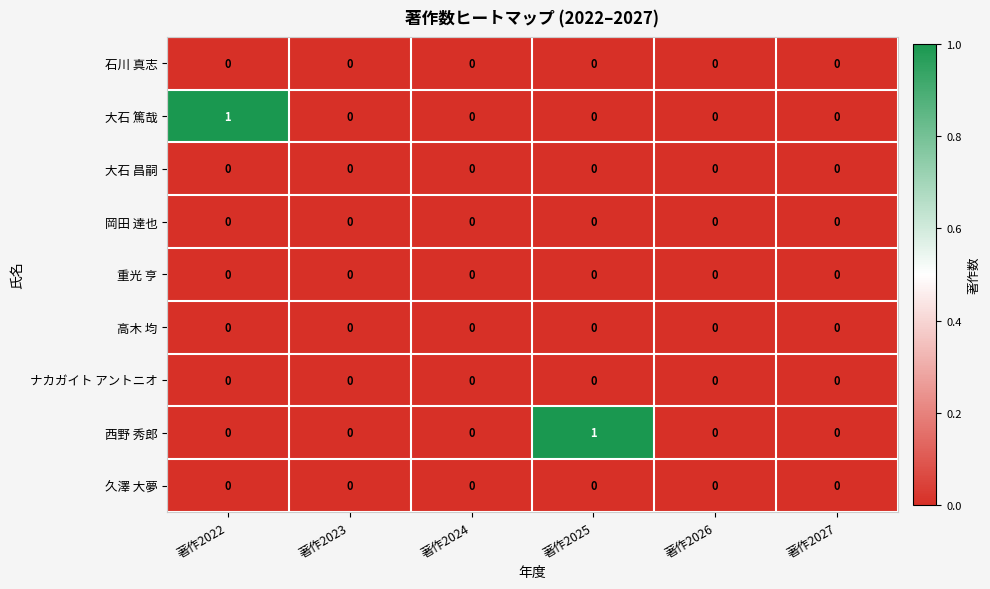

What is the maximum value shown in the chart?

1